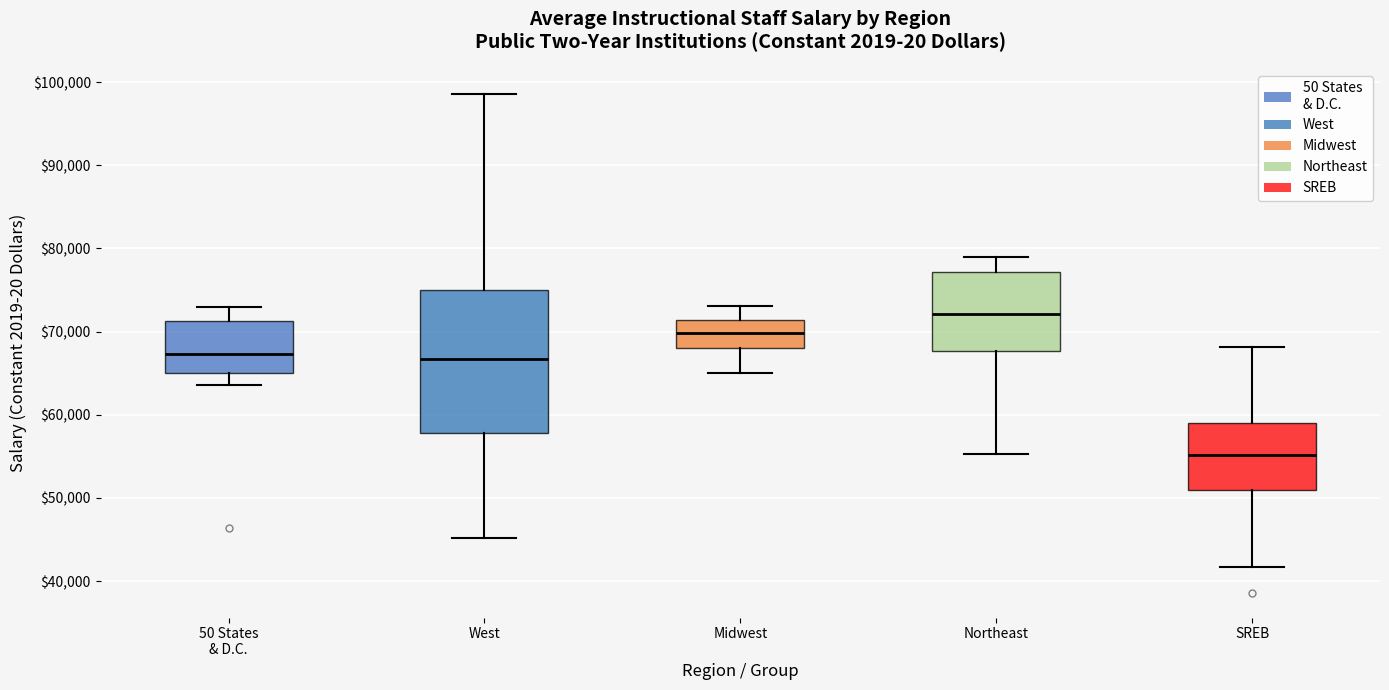

Reading left to right, read every box against the y-axis: the position of its median line, the range the box covers, and the ends of its whiskers. The values are not printed on the chart, so give them approximately, as read against the axis.

50 States & D.C.: median 67000, box 65000 to 71000, whiskers 64000 to 73000
West: median 67000, box 58000 to 75000, whiskers 45000 to 99000
Midwest: median 70000, box 68000 to 71000, whiskers 65000 to 73000
Northeast: median 72000, box 68000 to 77000, whiskers 55000 to 79000
SREB: median 55000, box 51000 to 59000, whiskers 42000 to 68000